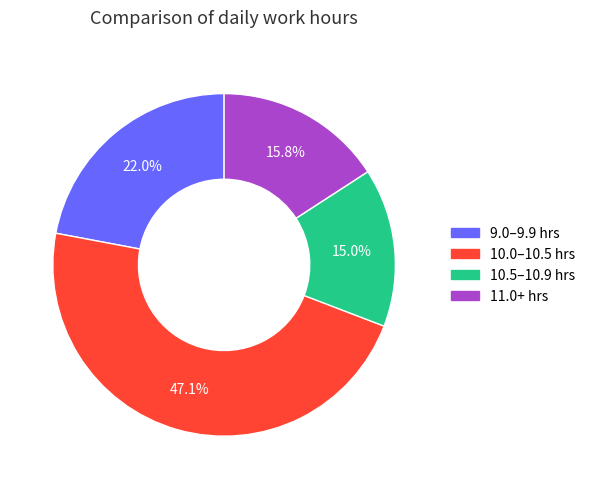

Is there a majority slice in this chart?

No